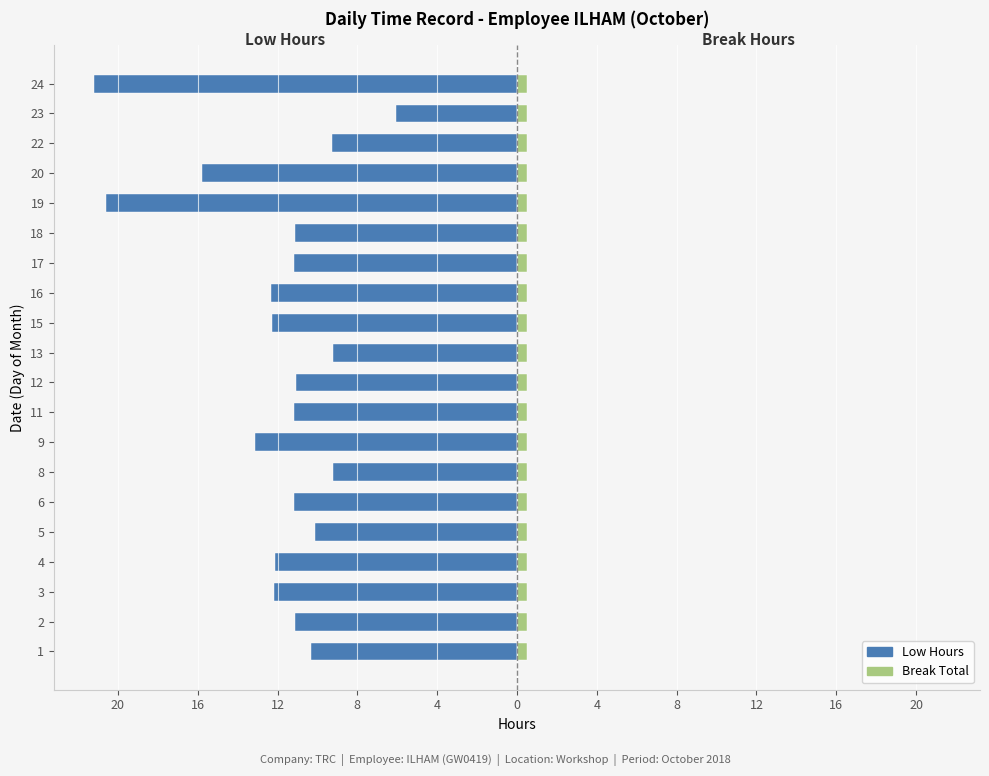

What is the sum of all Break Total values?

12.0